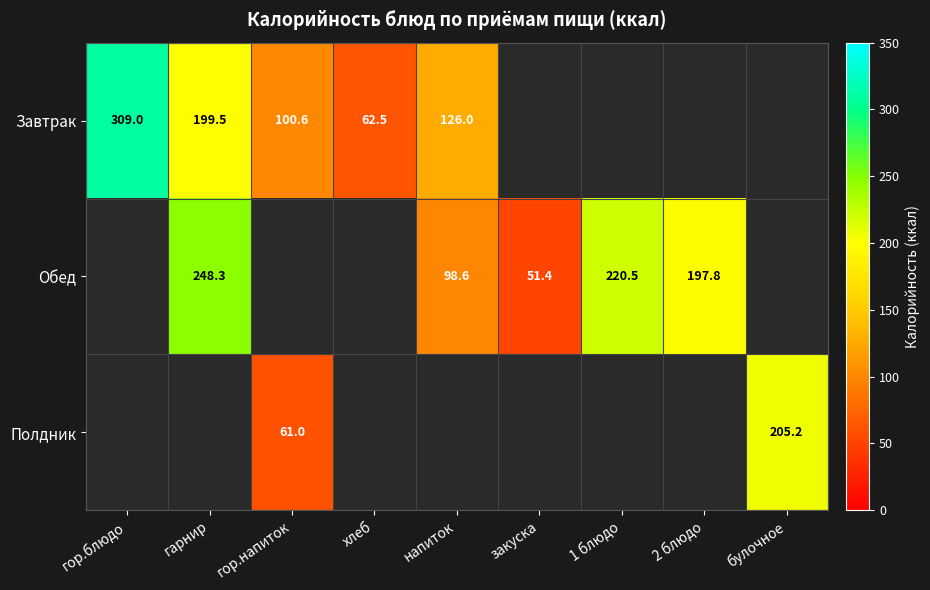

Which label corresponds to the smallest value in the chart?

закуска